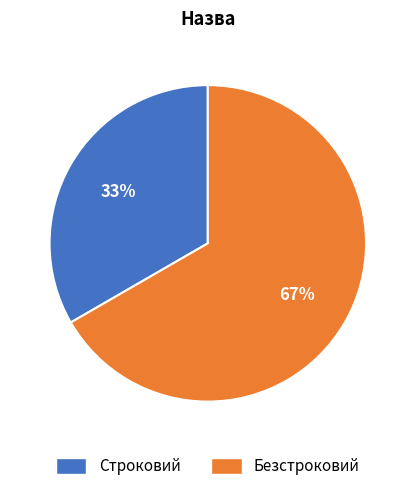

True or false: Строковий accounts for 20% of the total.

False